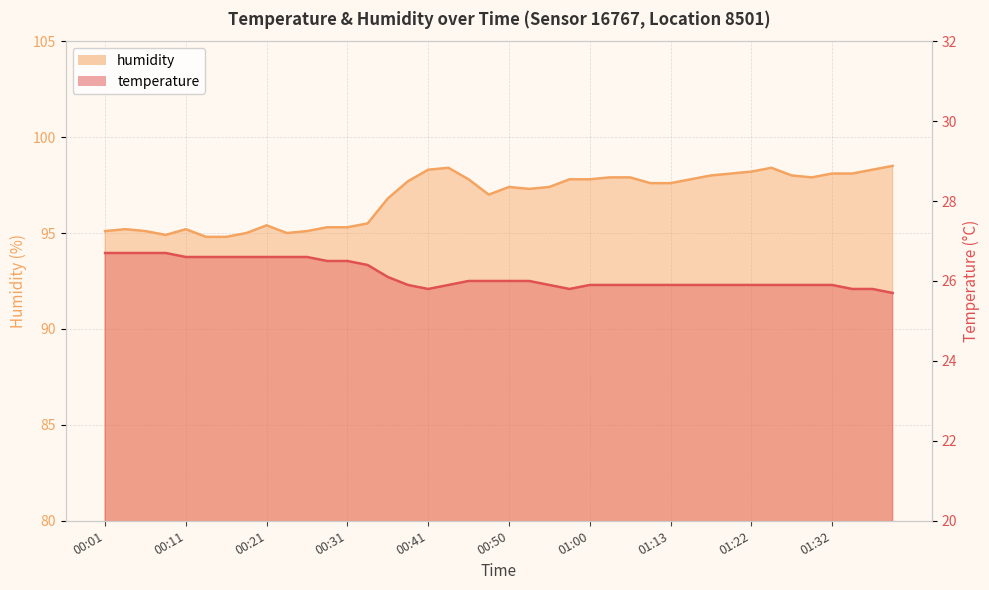

Read the humidity value at 01:37.

98.3